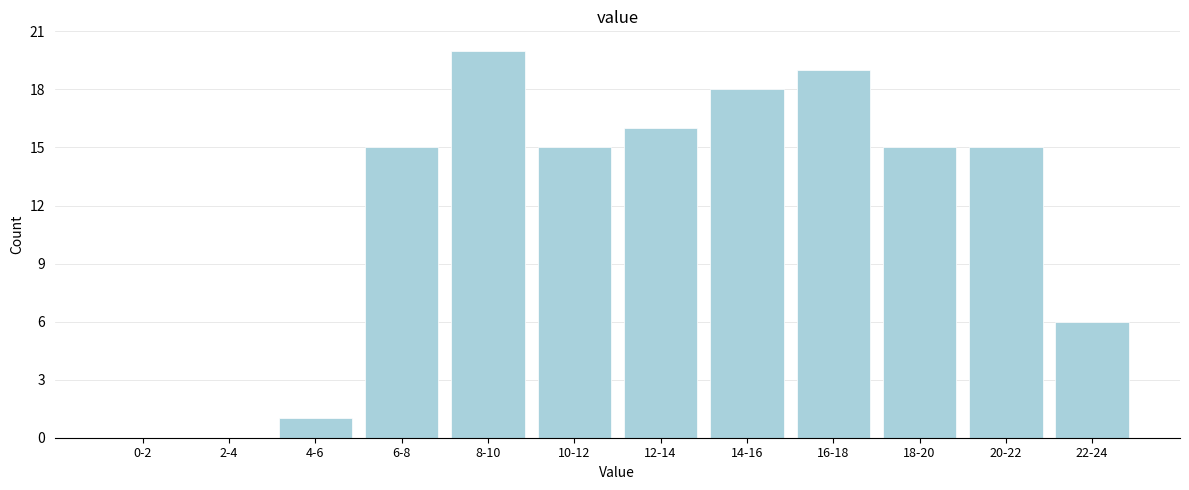

Reading right to left, what are all the values shown in this chart?

22-24=6	20-22=15	18-20=15	16-18=19	14-16=18	12-14=16	10-12=15	8-10=20	6-8=15	4-6=1	2-4=0	0-2=0